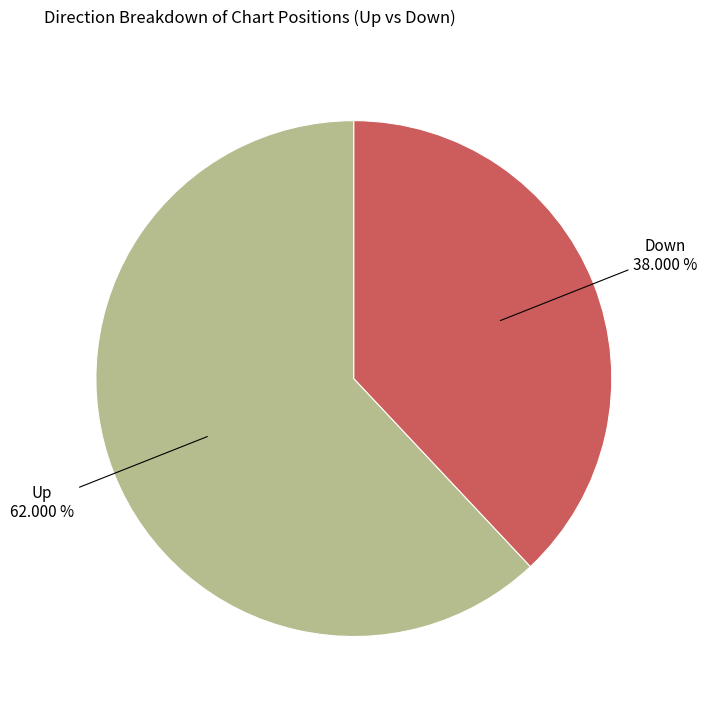

Does any single category account for the majority?

Yes